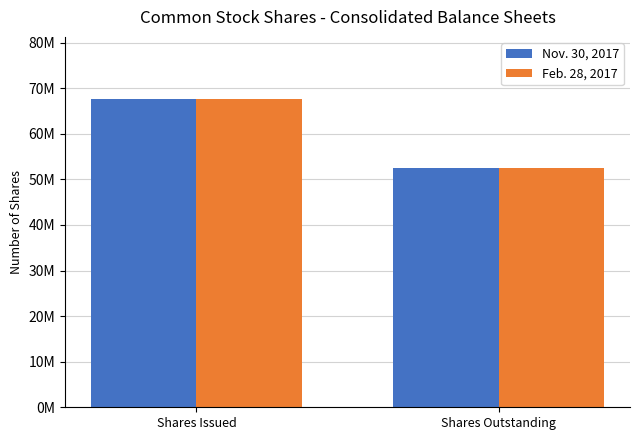

What is the sum of all Feb. 28, 2017 values?

120327776